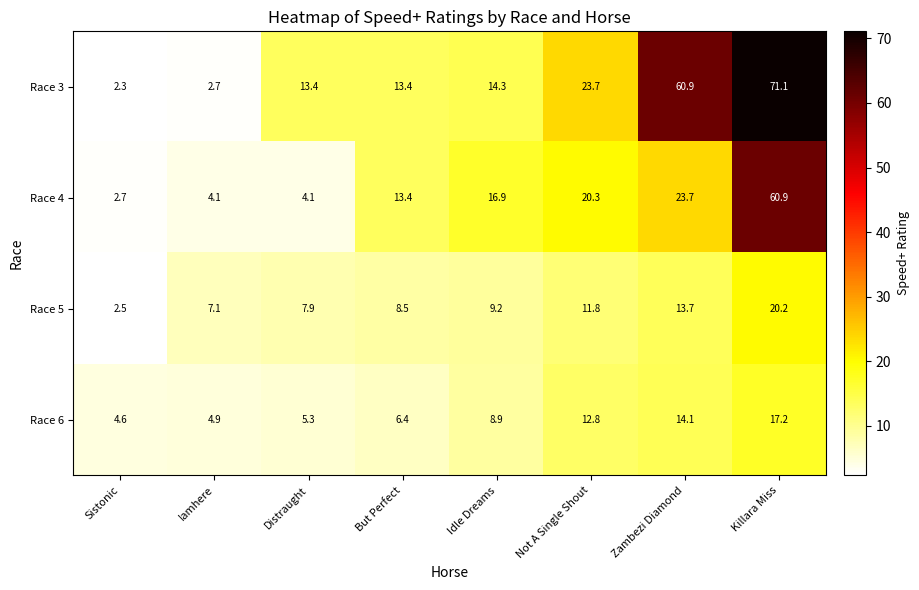

Which series changed the most between Sistonic and Iamhere?

Race 5